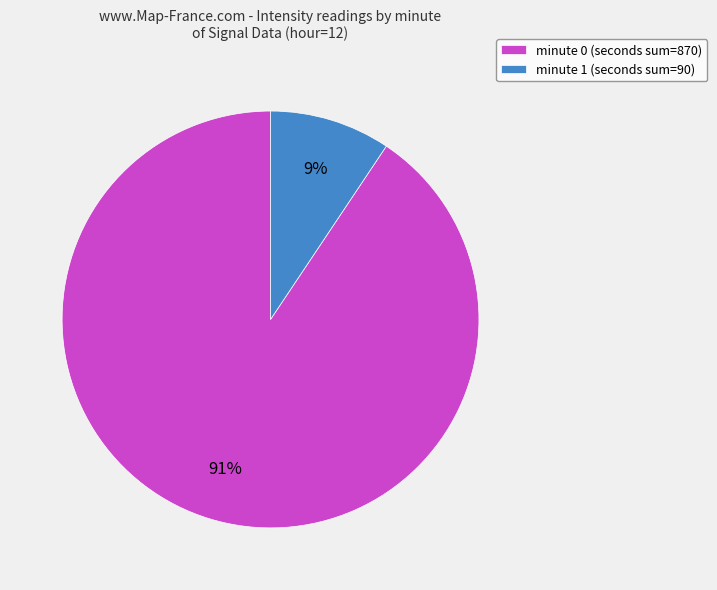

Is it true that minute 1 (seconds sum=90) is 21% of the pie?

False